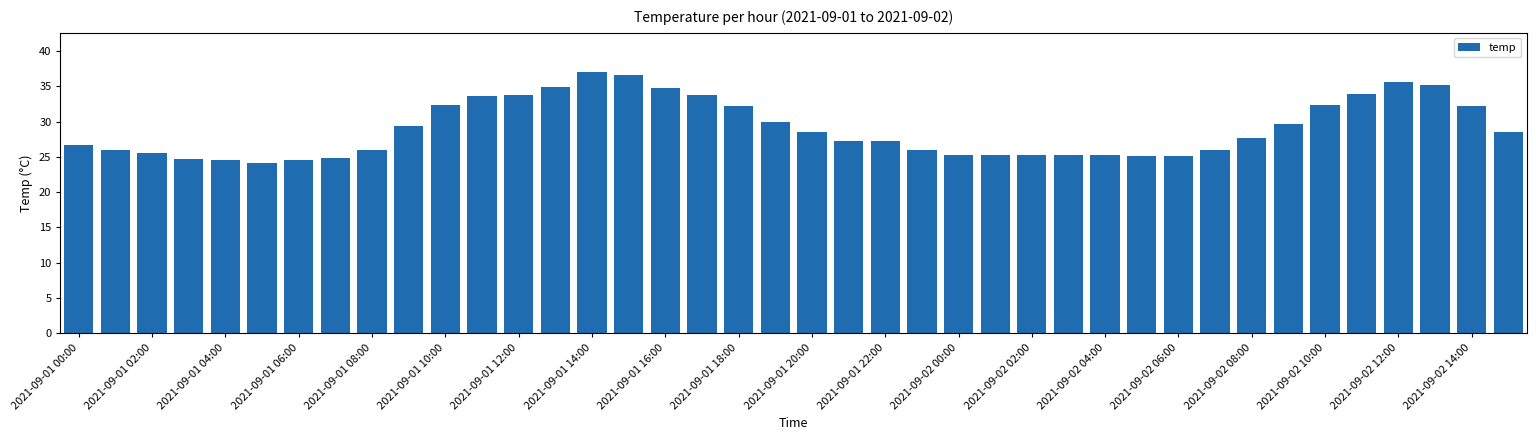

How many values exceed 27?

22